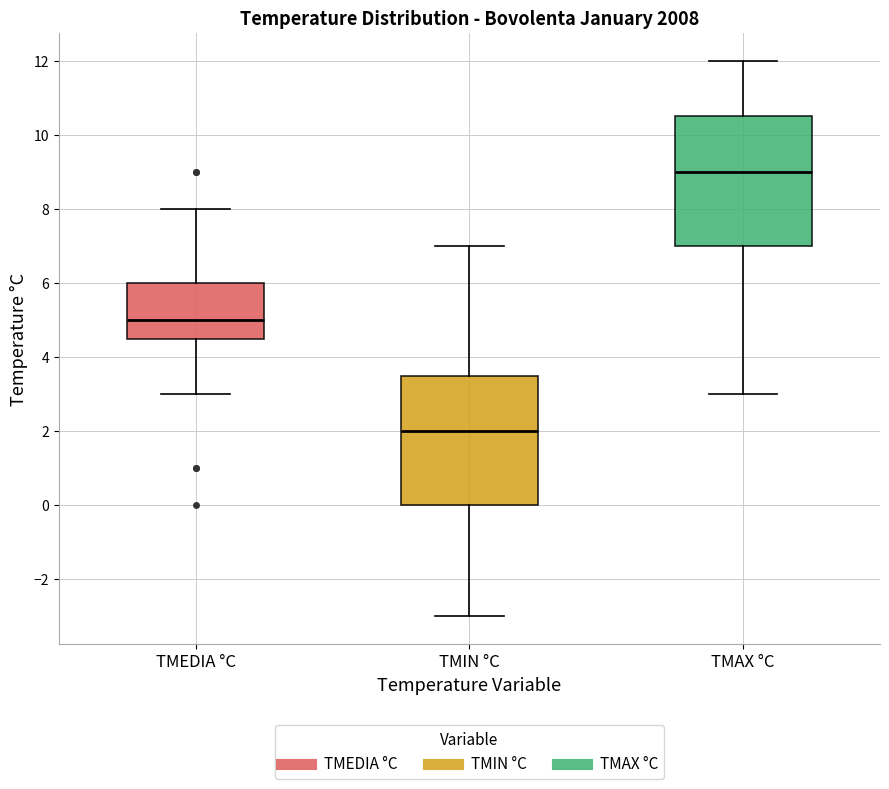

Where does the median line of the box for TMIN °C sit on the y-axis? The values are not printed on the chart, so give them approximately, as read against the axis.

2.0